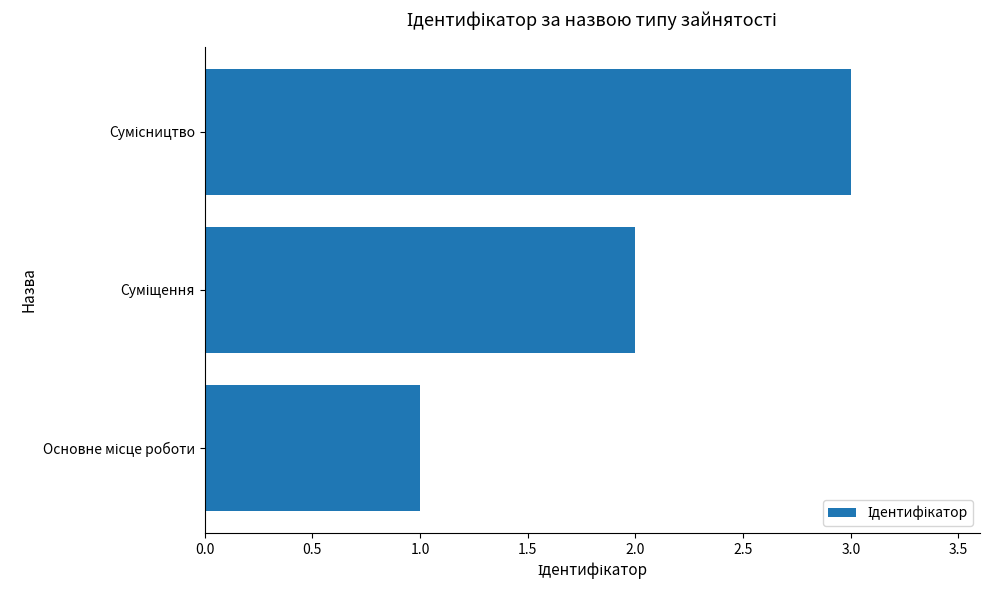

What is the sum of all values?

6